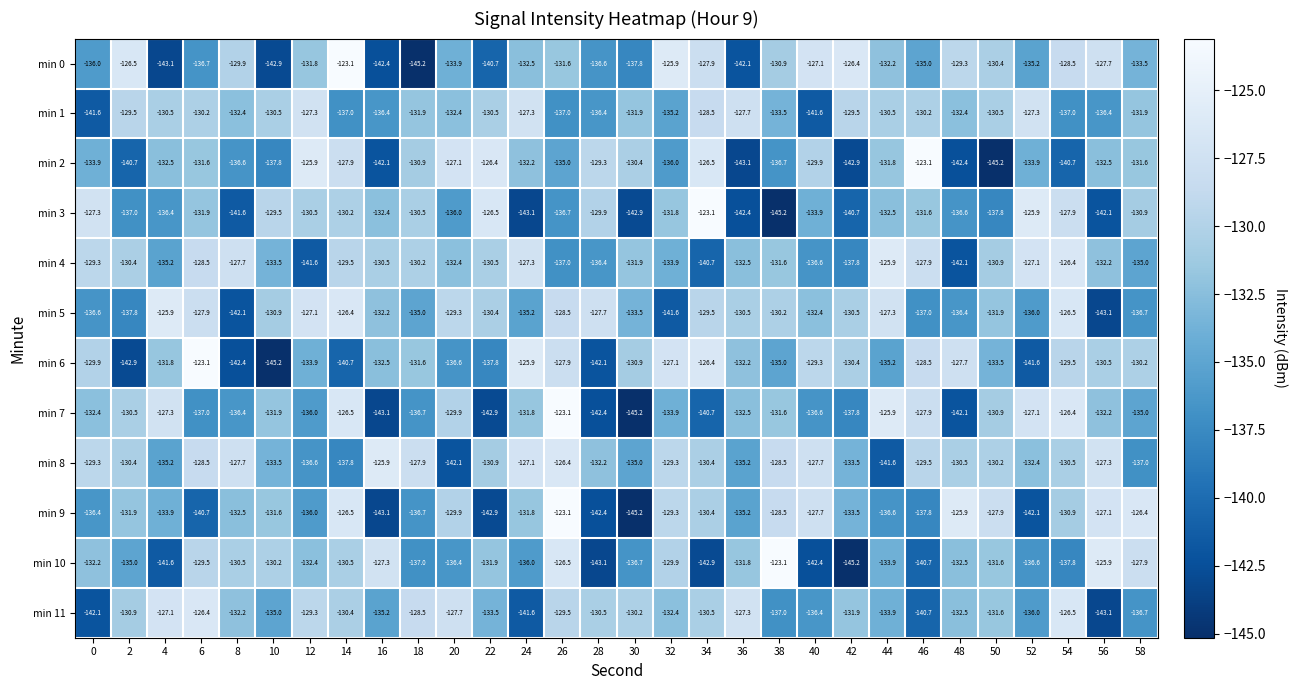

The min 6 series shows -132.5 at 16. True or false?

True